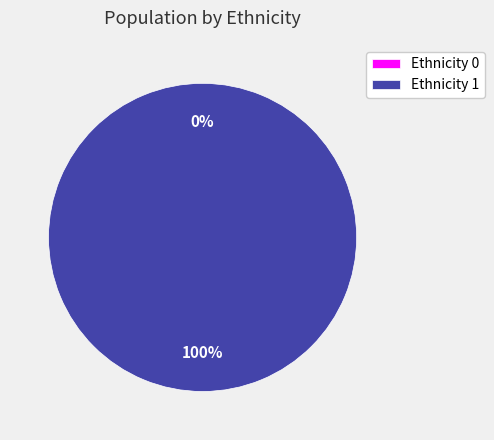

The Row 2 slice represents 99% of the pie. True or false?

False